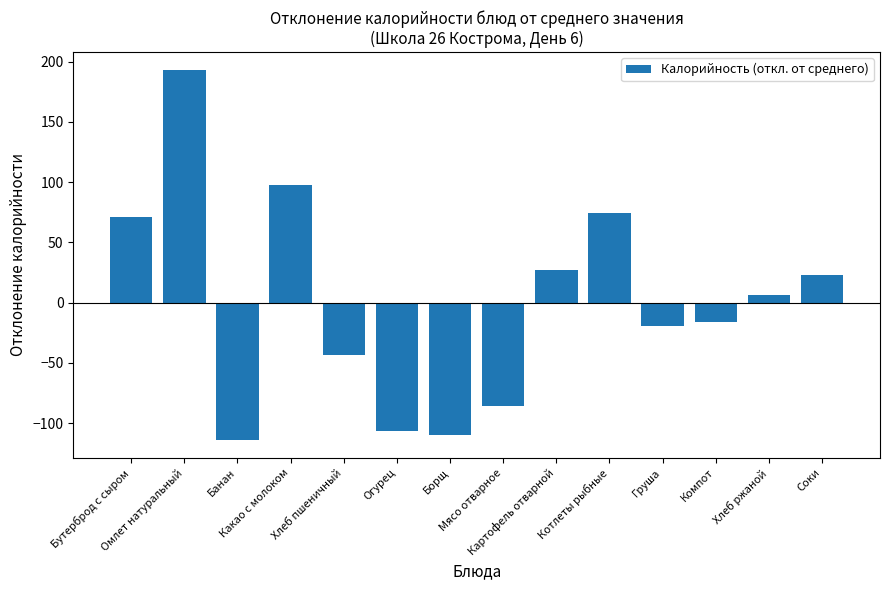

What is the difference between the maximum and second lowest values?

302.1